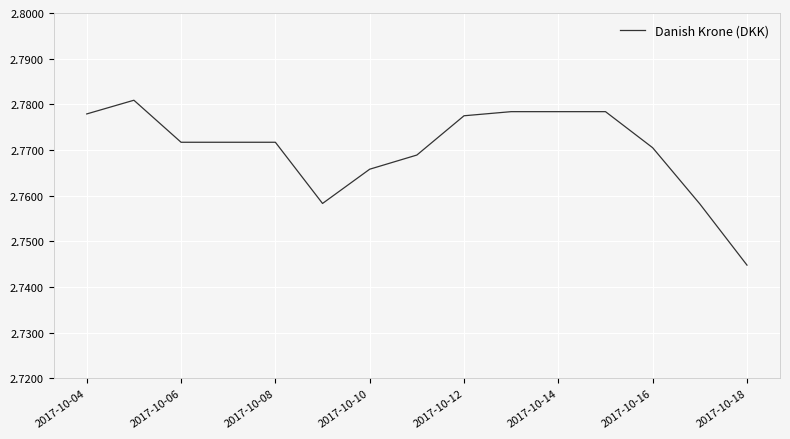

Count the number of data series in this chart.

1